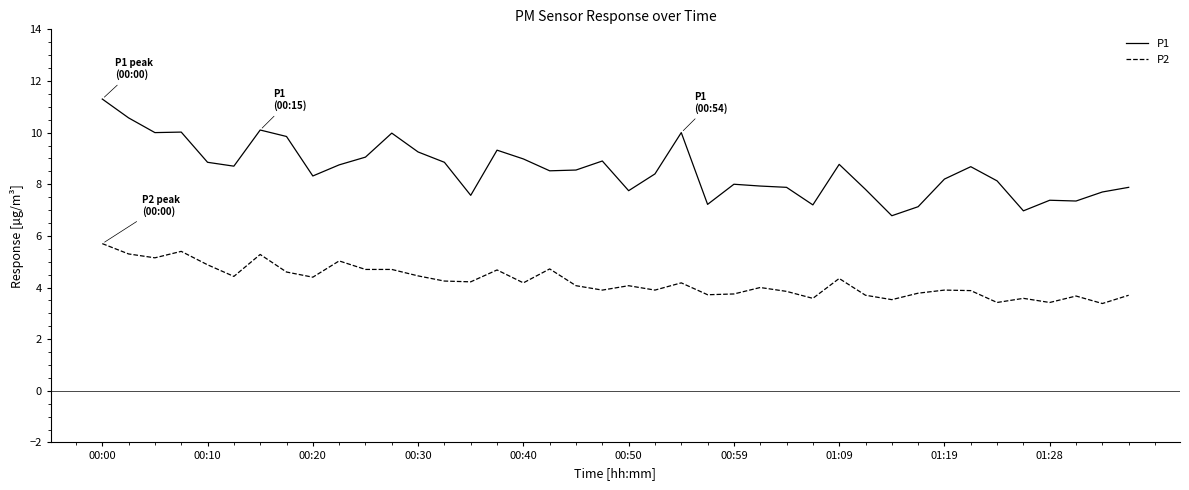

What is the maximum value for P2?

5.7